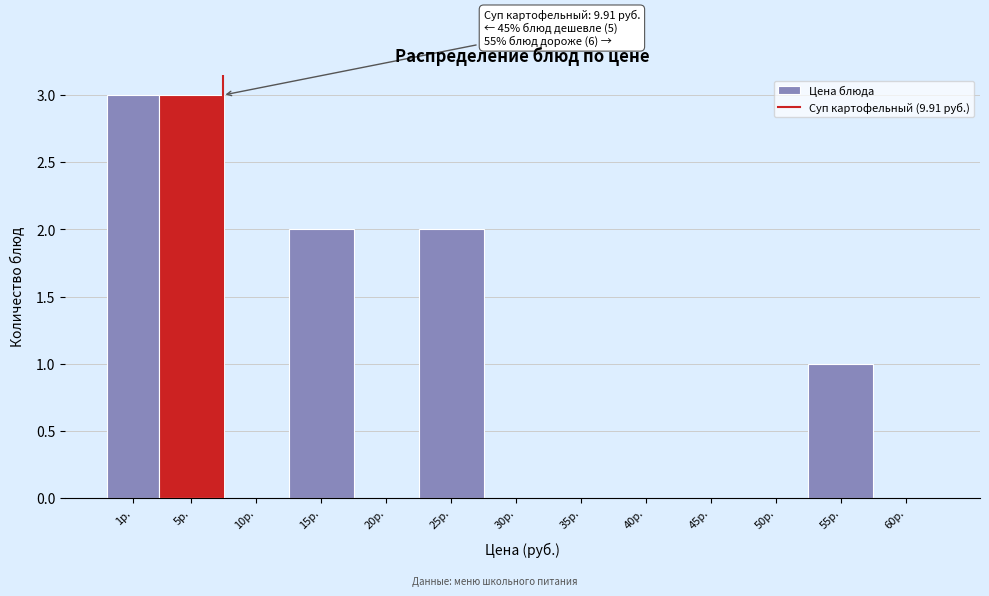

Reading left to right, transcribe all the data shown in this chart.

1р.=3	5р.=3	10р.=0	15р.=2	20р.=0	25р.=2	30р.=0	35р.=0	40р.=0	45р.=0	50р.=0	55р.=1	60р.=0